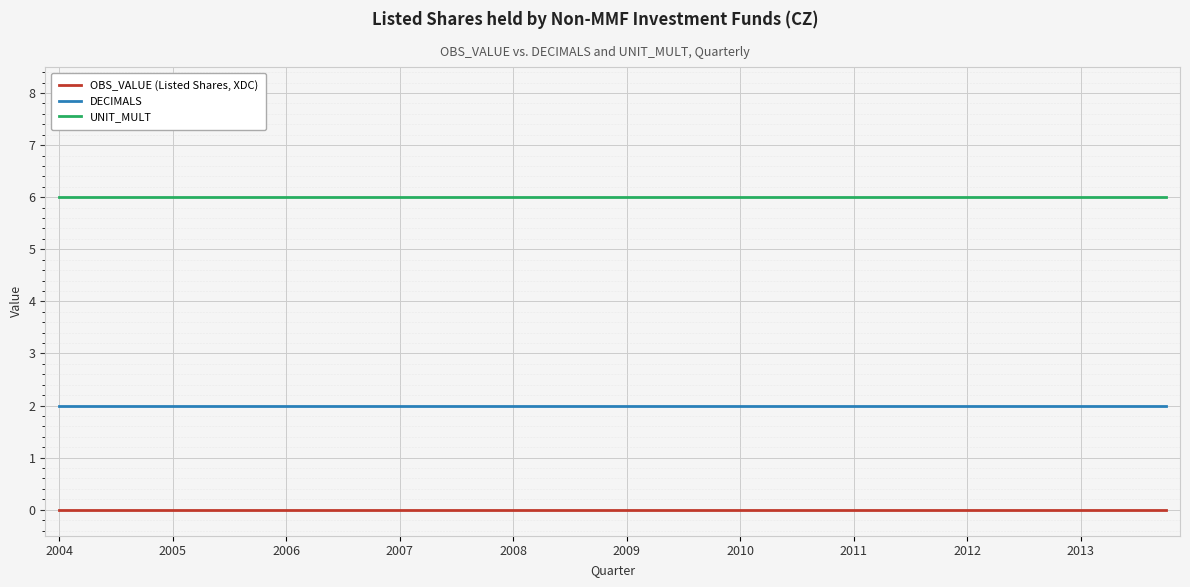

Which series has the largest total across all categories?

UNIT_MULT